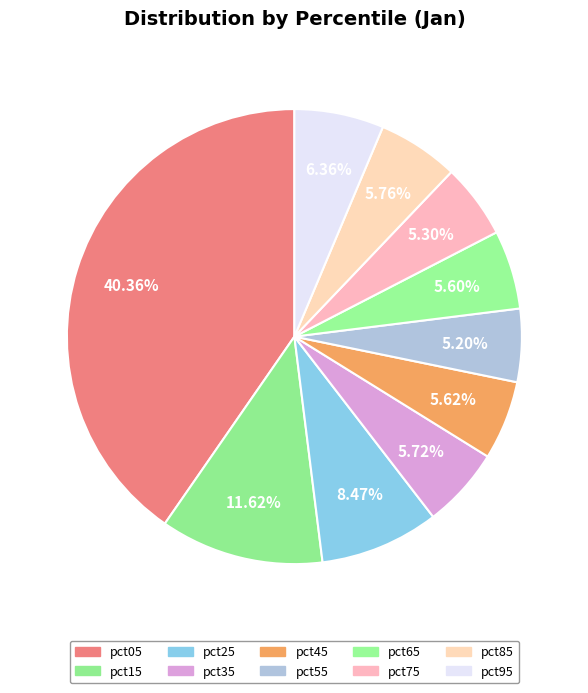

Is the sum of pct35 and pct05 greater than half?

No